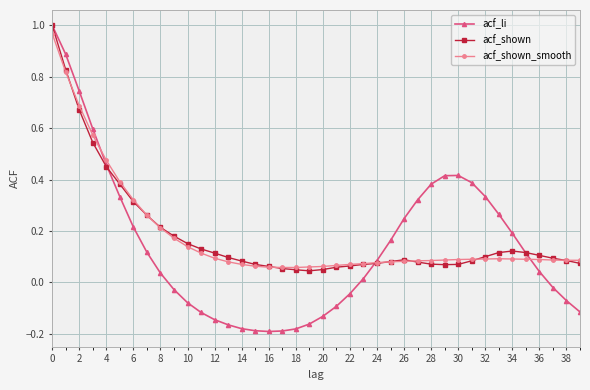

True or false: acf_li has more than 0 interior local peaks.

True